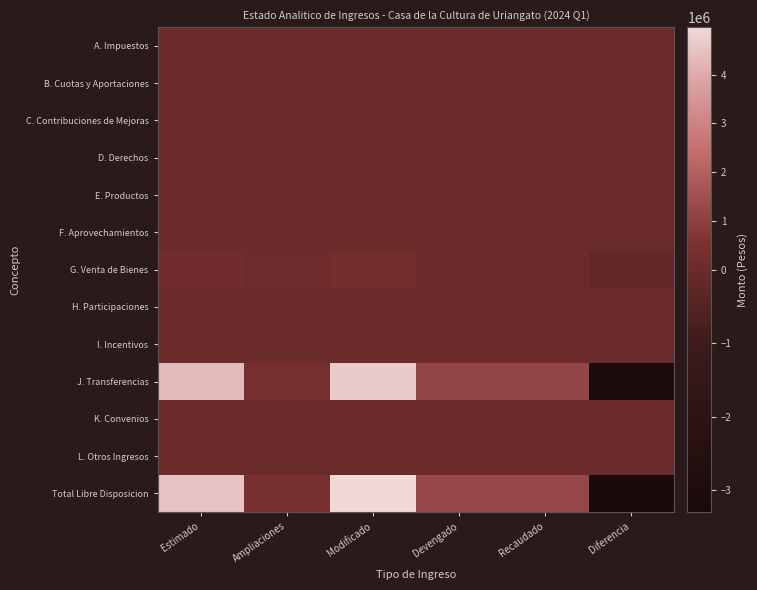

How many distinct data groups are displayed?

13